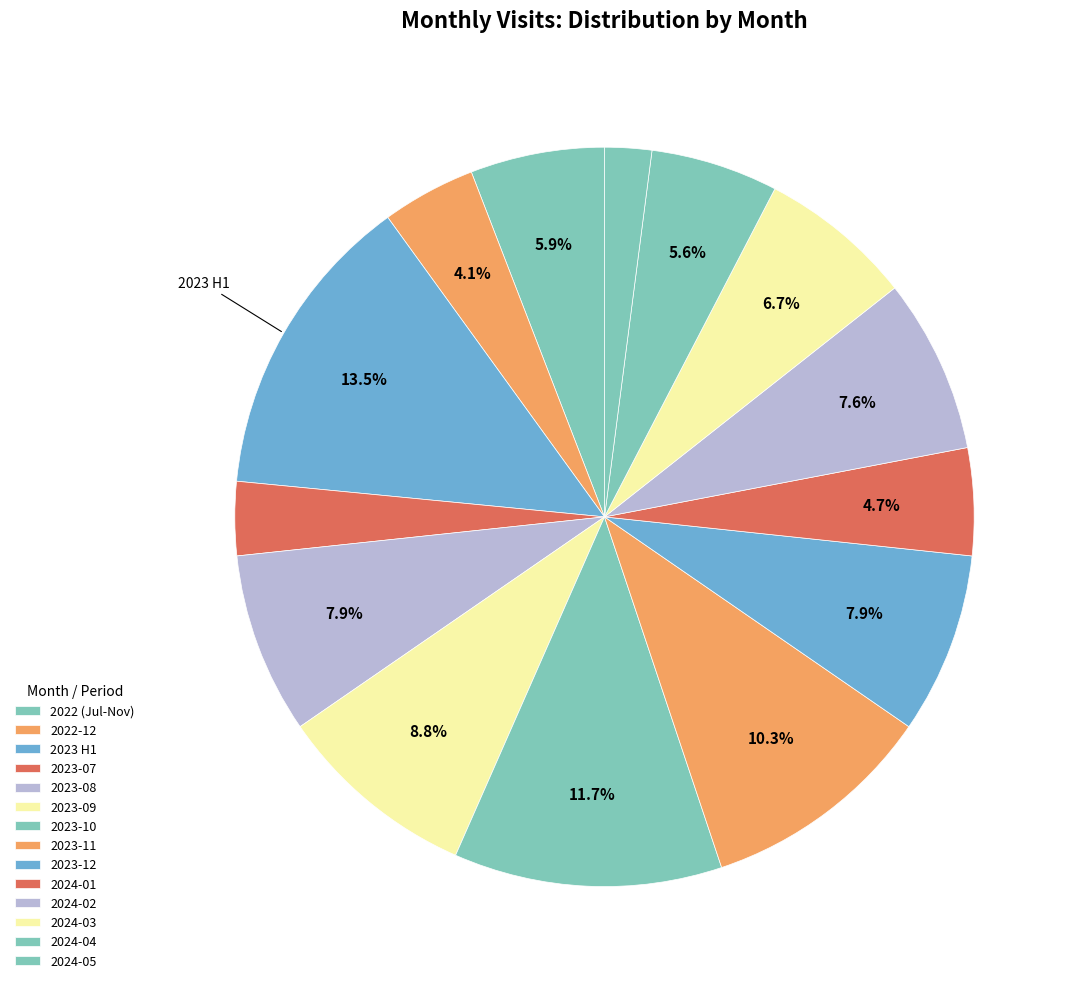

Count the number of slices in the pie.

14